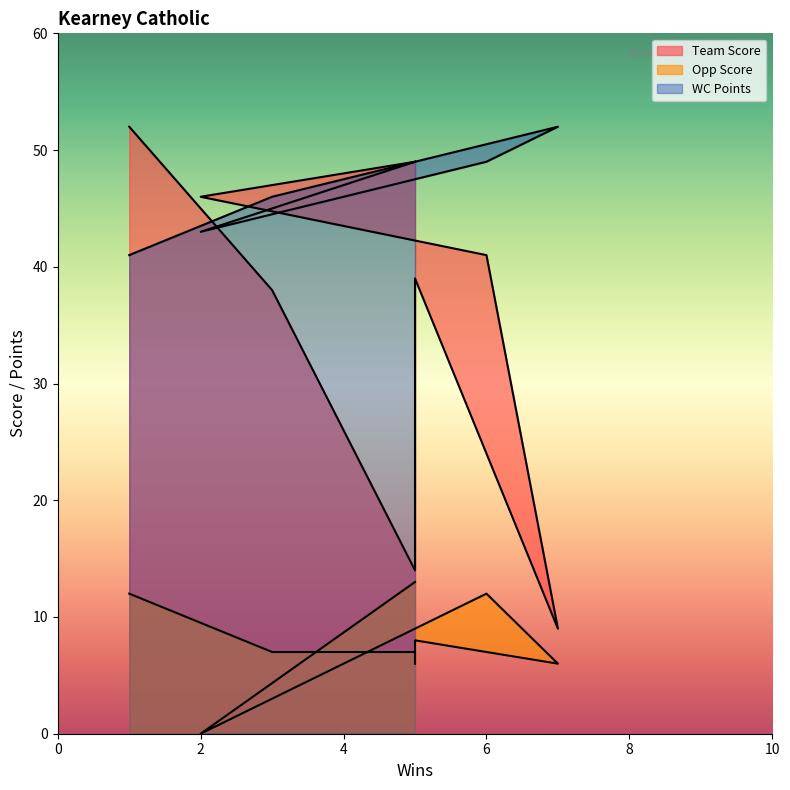

Reading left to right, transcribe all the data shown in this chart.

Team Score: 1=52	3=38	5=14	5=24	5=39	7=9	6=41	2=46	5=49
Opp Score: 1=12	3=7	5=7	5=6	5=8	7=6	6=12	2=0	5=13
WC Points: 1=41	3=46	5=49	5=49	5=49	7=52	6=49	2=43	5=49